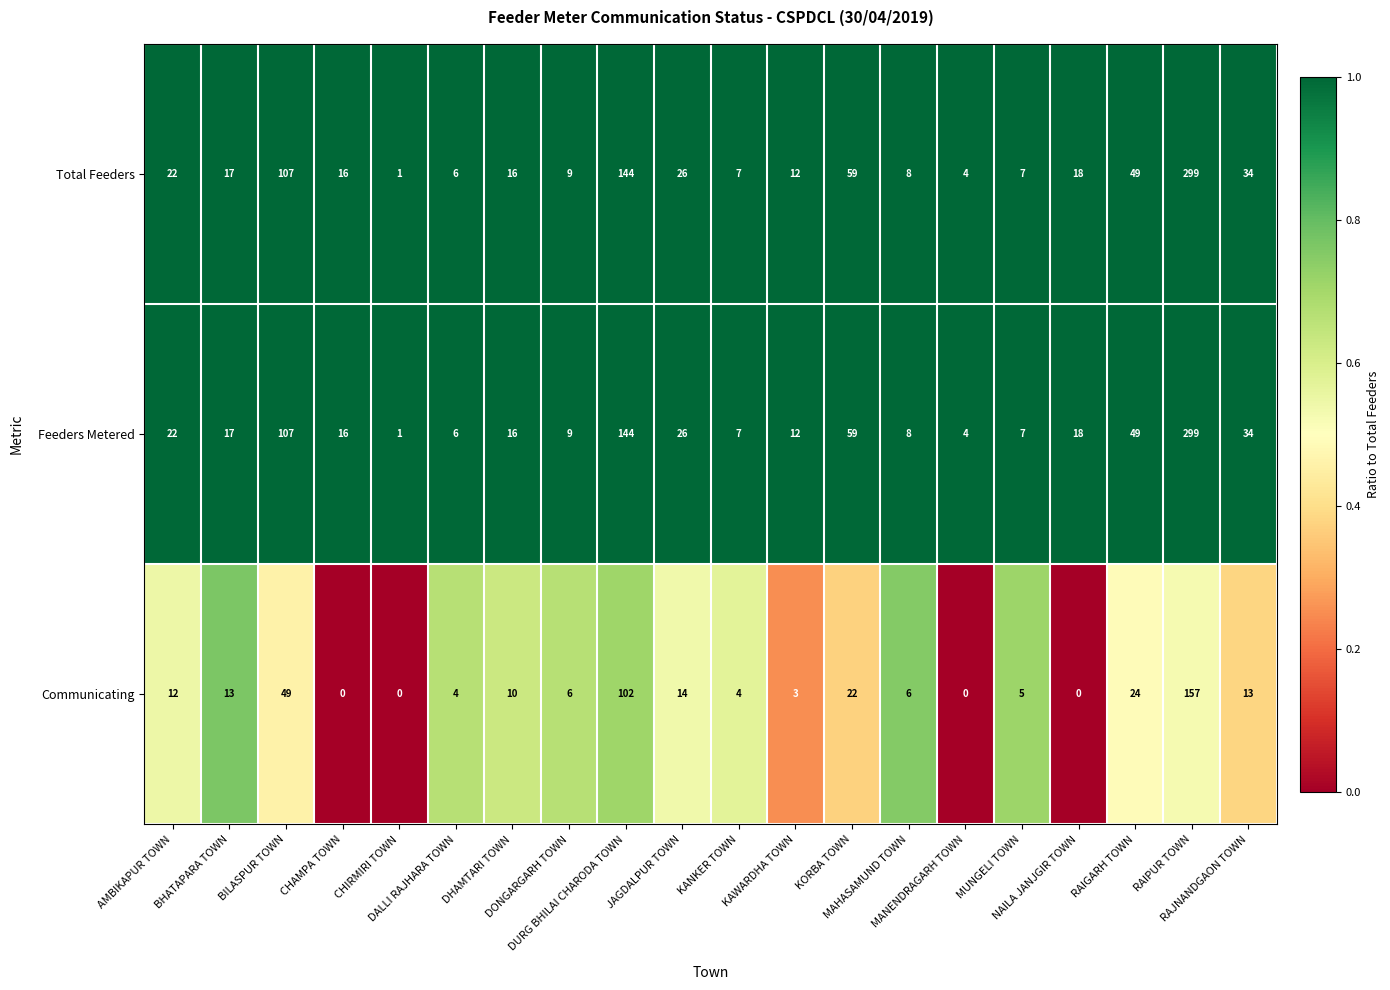

What is the average value of the Feeders Metered series?

43